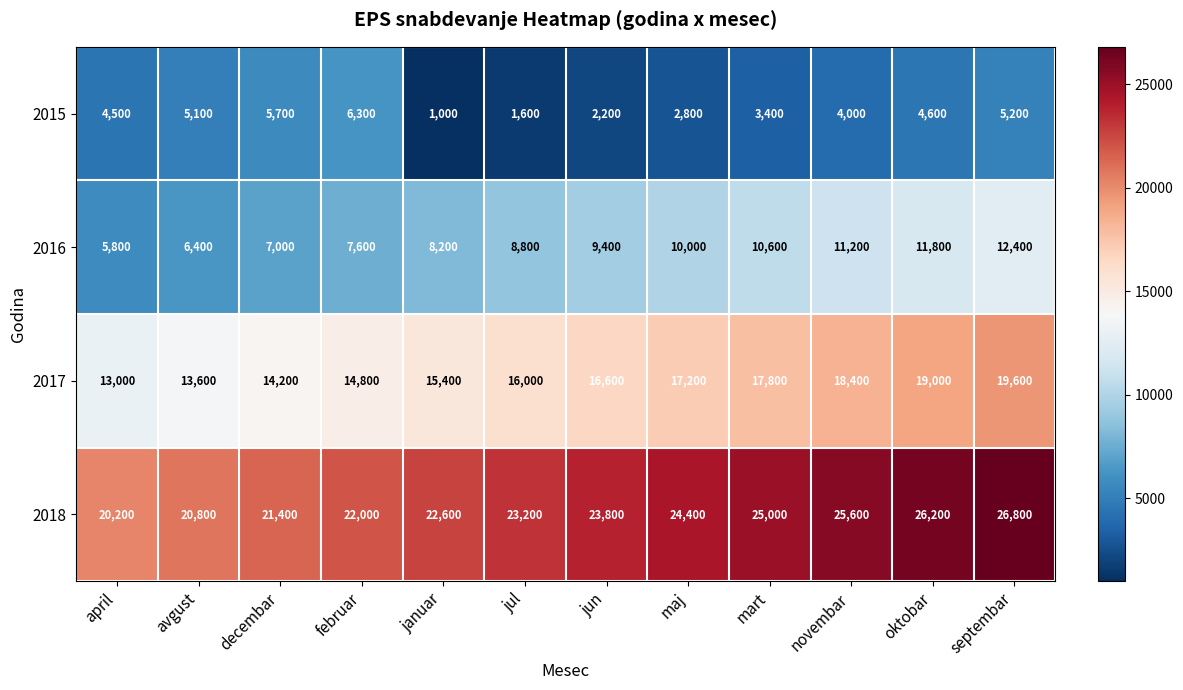

At how many categories does at least one series exceed 8879?

12